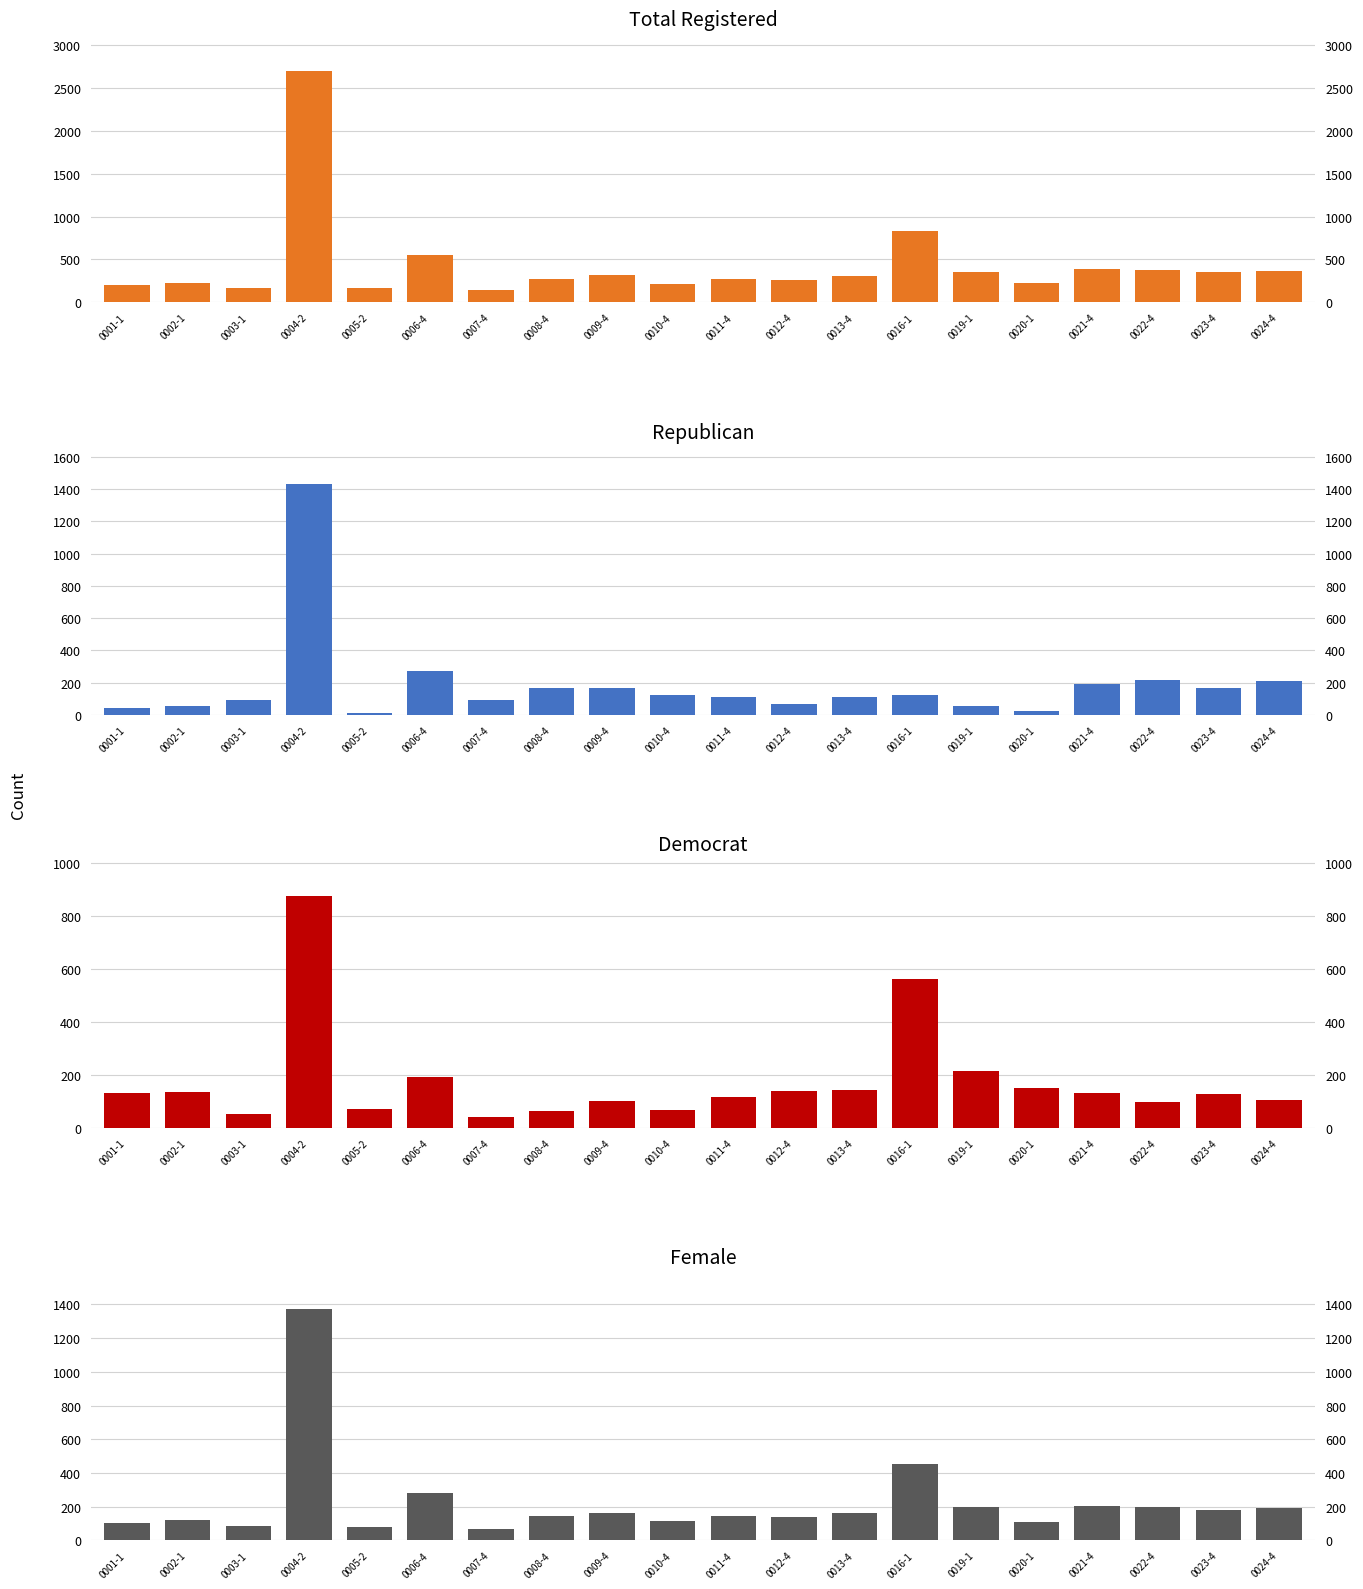

Which category has the highest value in the totreg_r series?

0004-2